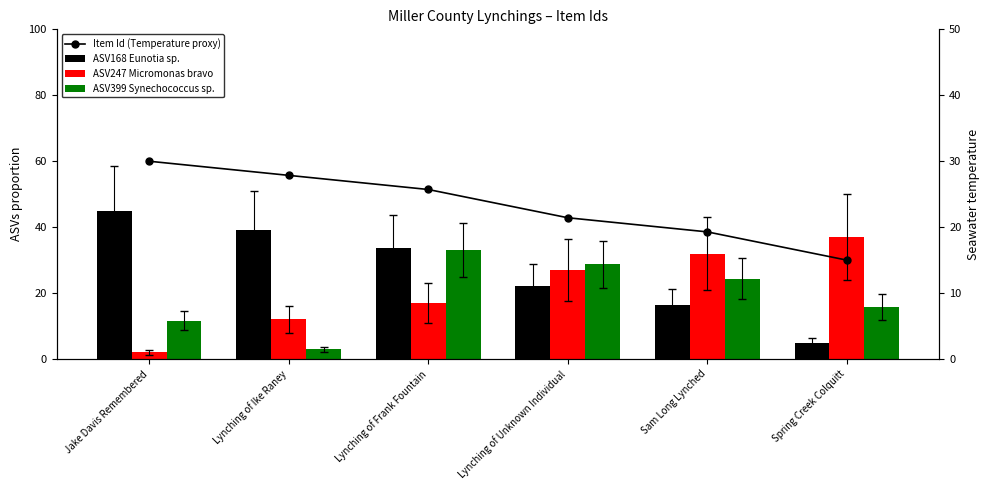

At which label does Item Id (Temperature proxy) first exceed 25?

Jake Davis Remembered